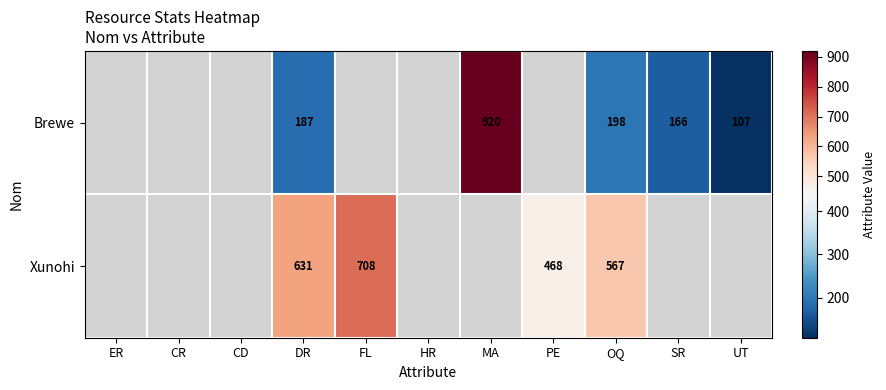

True or false: Xunohi has a value of 468 at PE.

True